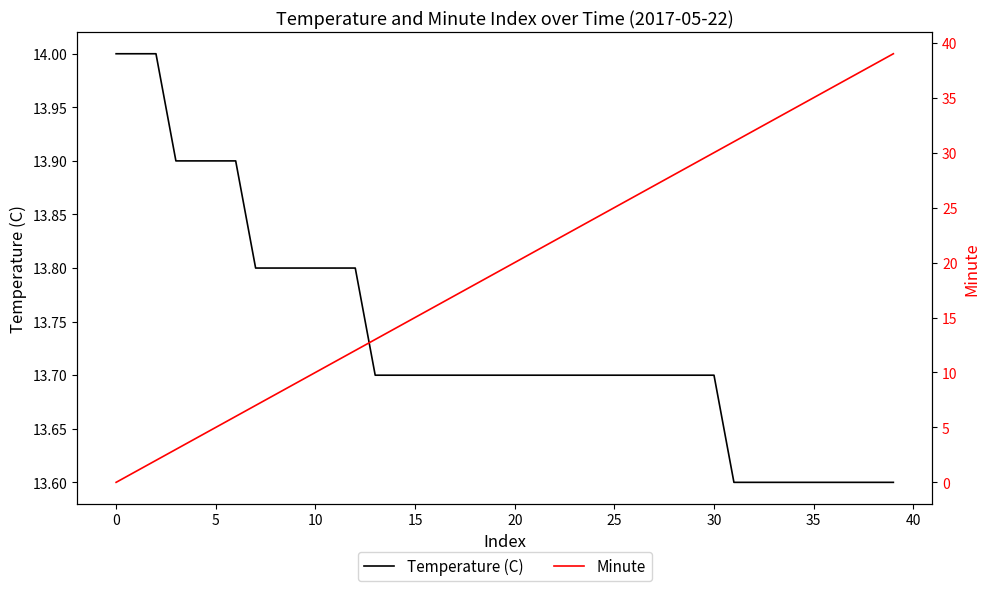

What is the minimum value for Temperature (C)?

13.6